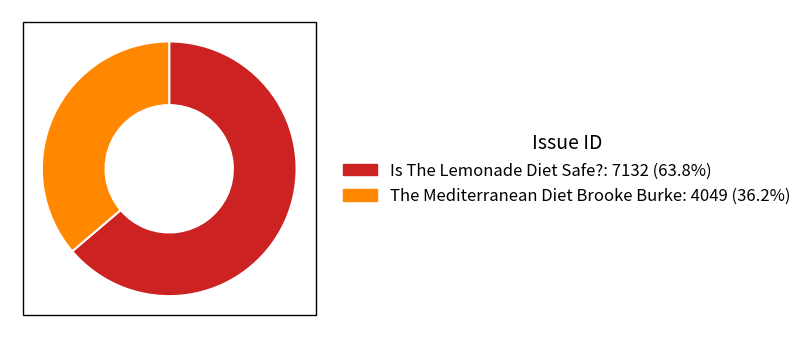

What is the smallest slice in the pie chart?

The Mediterranean Diet Brooke Burke